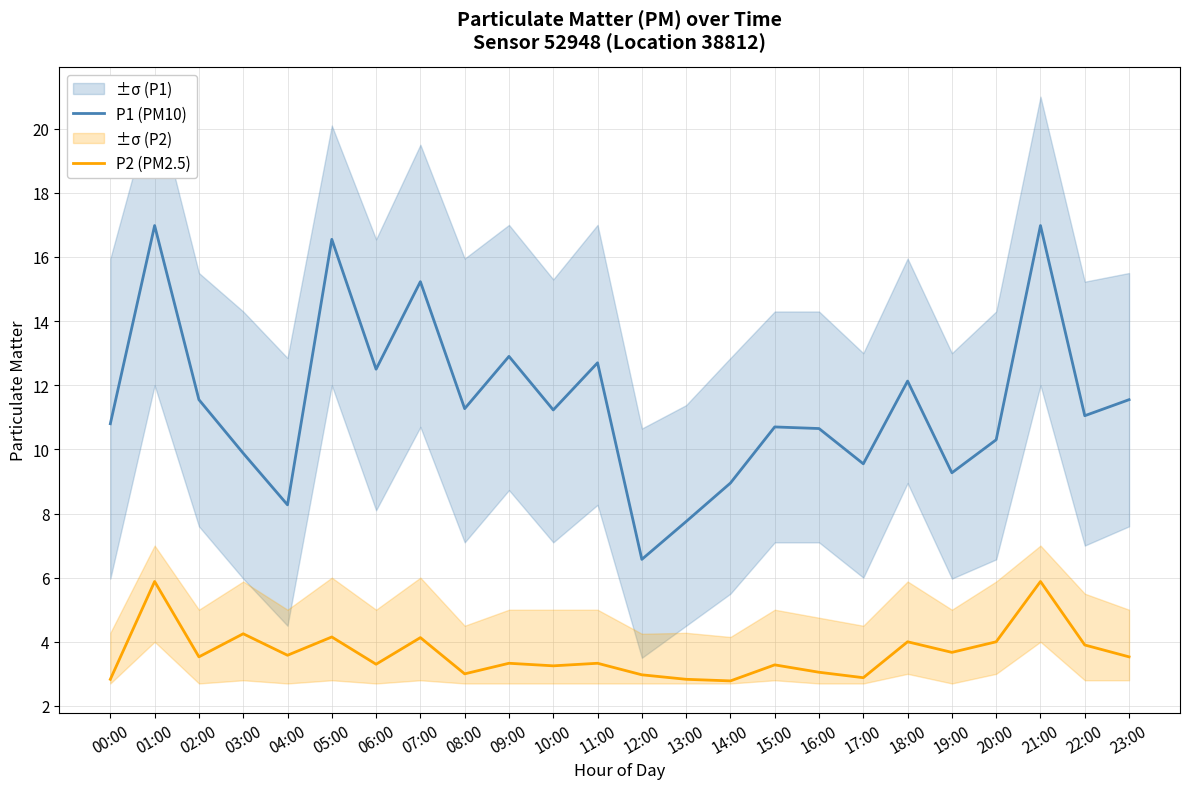

What is the sum of the P2 (PM2.5) values at 13:00 and 10:00?

6.1